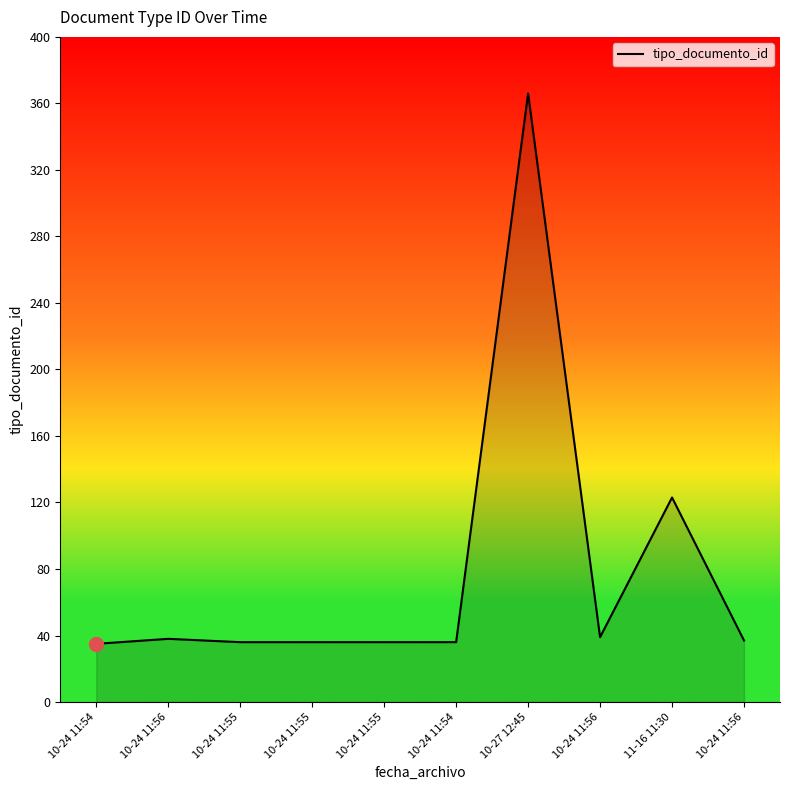

What is the value of the 3rd point from the left?

36